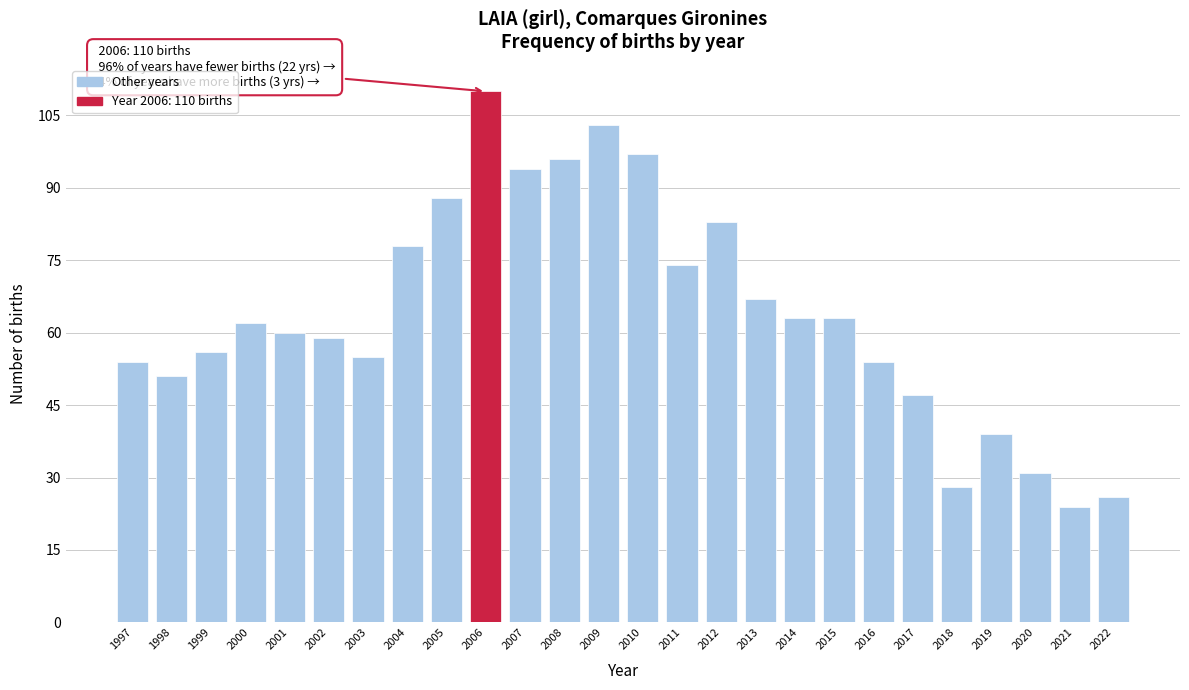

Reading right to left, transcribe all the data shown in this chart.

2022=26	2021=24	2020=31	2019=39	2018=28	2017=47	2016=54	2015=63	2014=63	2013=67	2012=83	2011=74	2010=97	2009=103	2008=96	2007=94	2006=110	2005=88	2004=78	2003=55	2002=59	2001=60	2000=62	1999=56	1998=51	1997=54